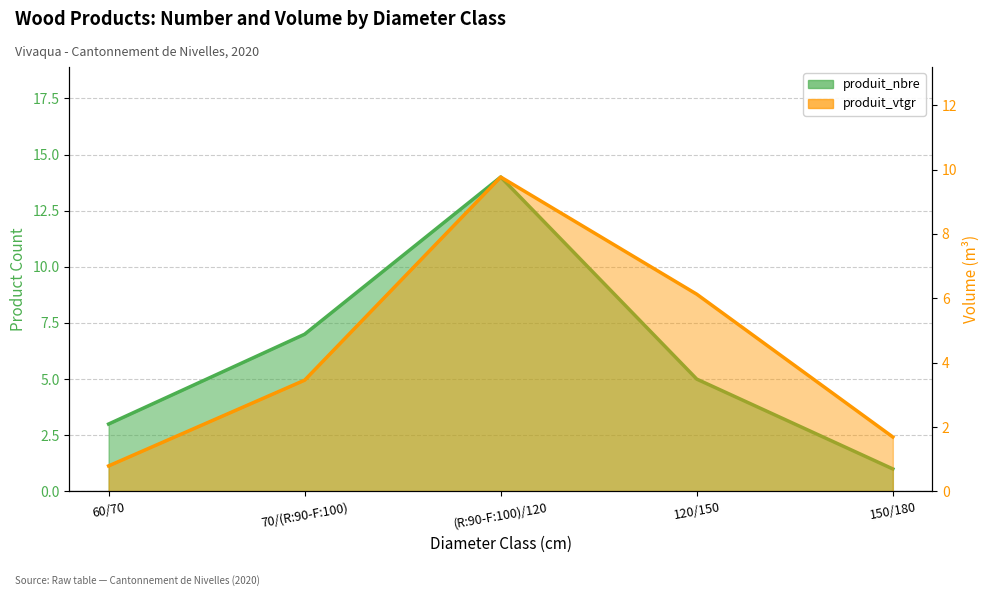

What is the value of the produit_nbre point at the 5th from the left?

1.0